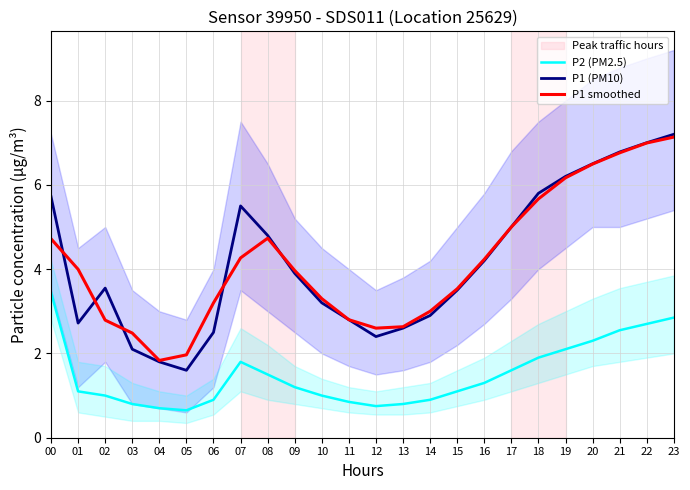

What is the value of the P1 (PM10) point at the 12th from the left?

2.8